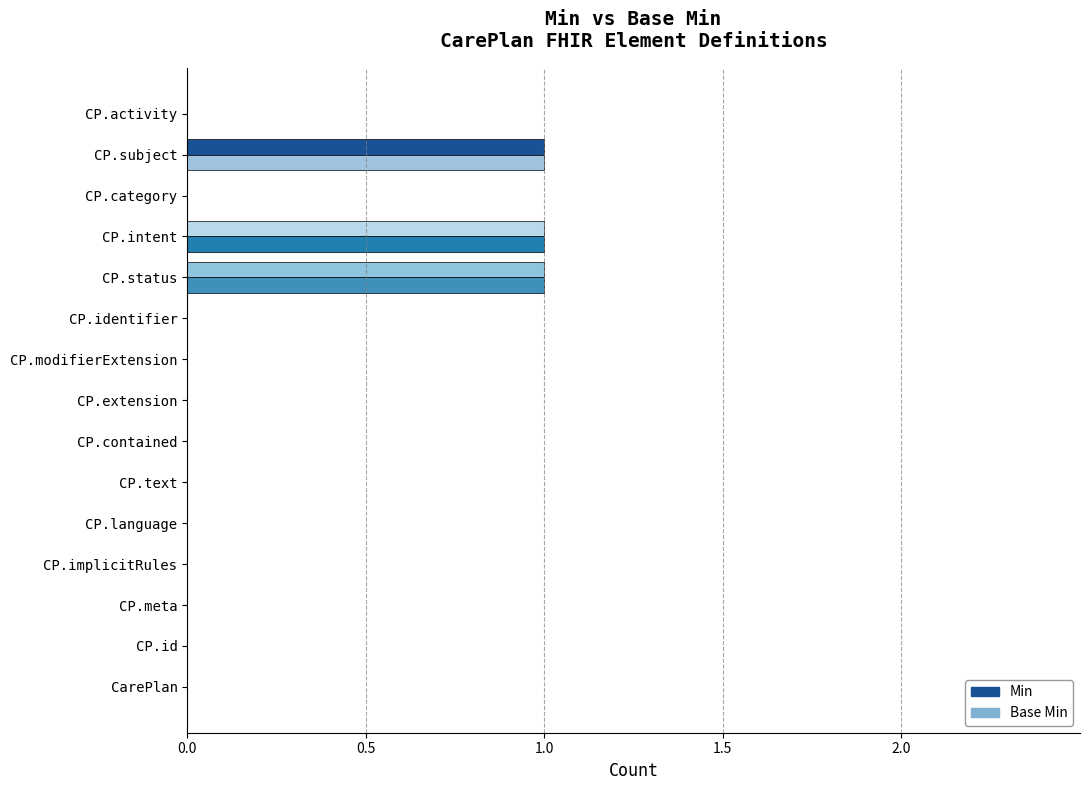

What is the sum of all Base Min values?

3